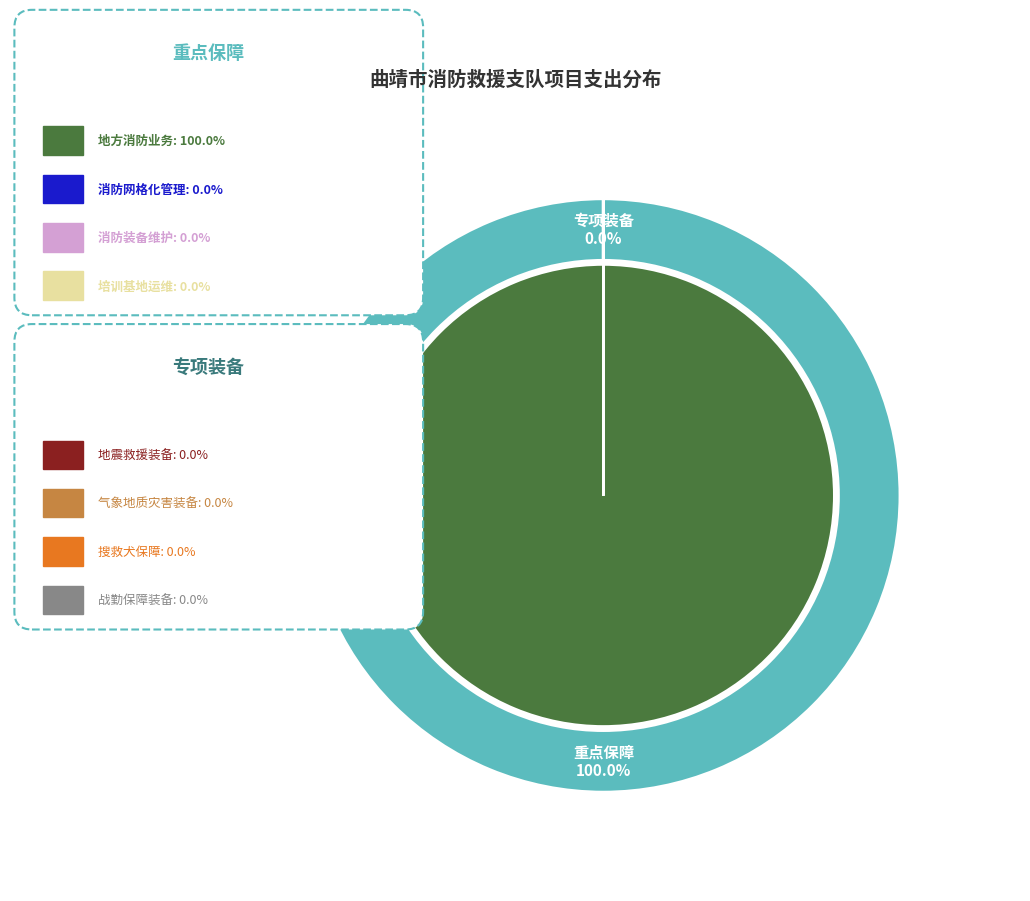

True or false: 消防装备维护经费 accounts for 0% of the total.

True